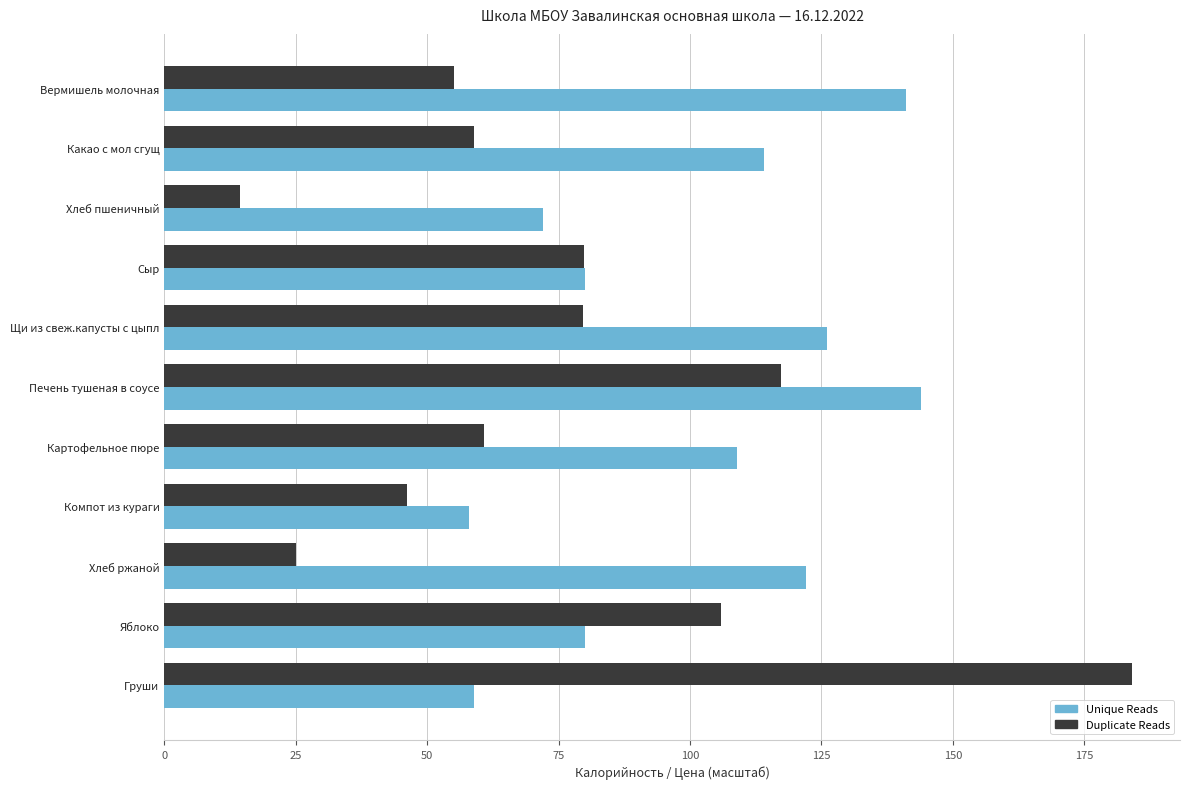

Rank the series by their average value, from lowest to highest.

Duplicate Reads, Unique Reads